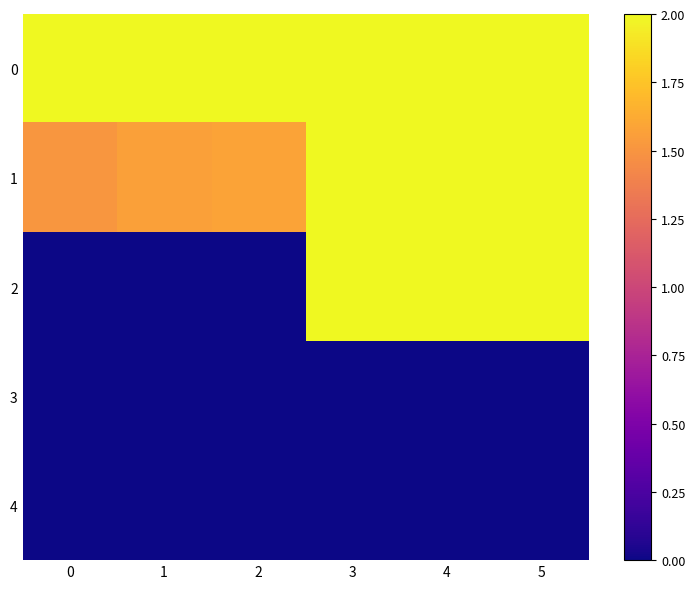

Between 2 and 5, which series saw the biggest shift?

2